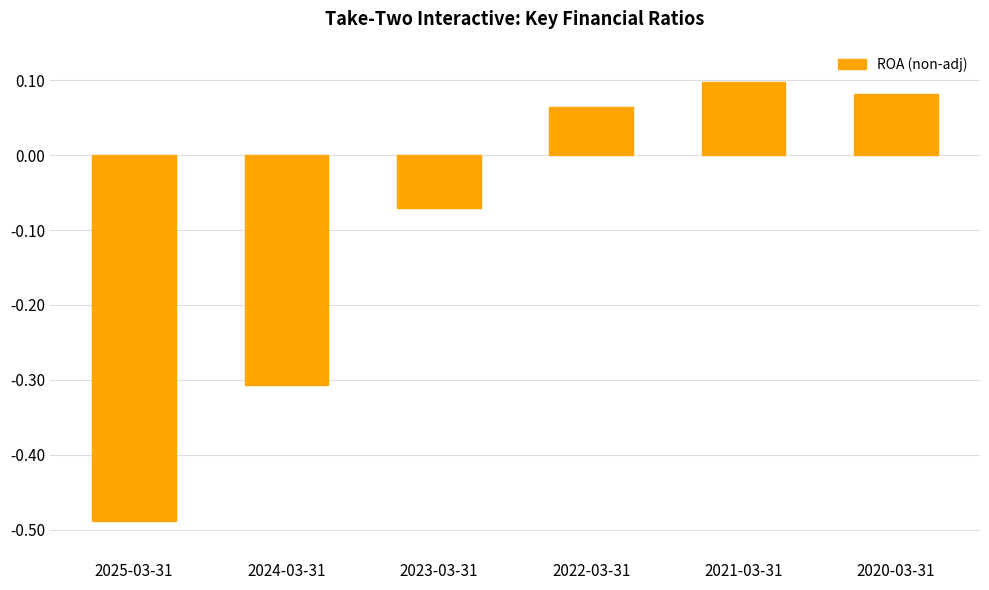

The value at 2021-03-31 is 0.1. True or false?

True